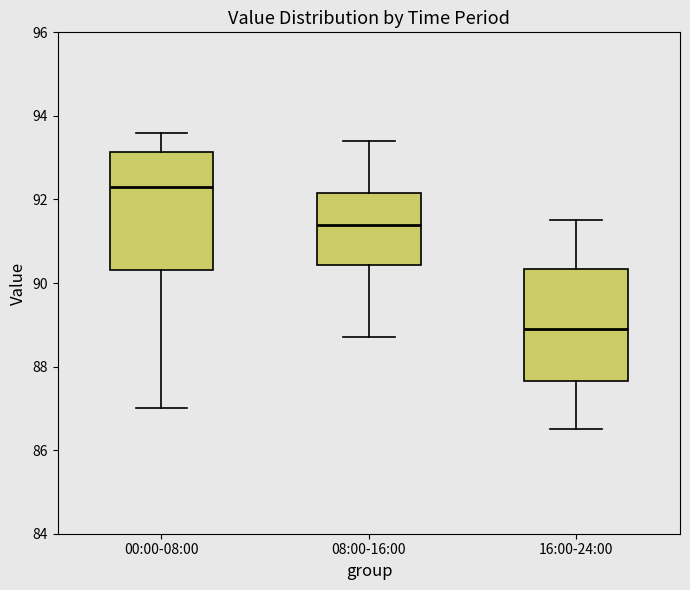

Reading left to right, transcribe this box plot: for each box, give where its median line is, the range the box spans, and where its two whiskers end, as read against the y-axis. The values are not printed on the chart, so give them approximately, as read against the axis.

00:00-08:00: median 92.4, box 90.4 to 93.2, whiskers 87.0 to 93.6
08:00-16:00: median 91.4, box 90.4 to 92.2, whiskers 88.8 to 93.4
16:00-24:00: median 89.0, box 87.6 to 90.4, whiskers 86.6 to 91.6